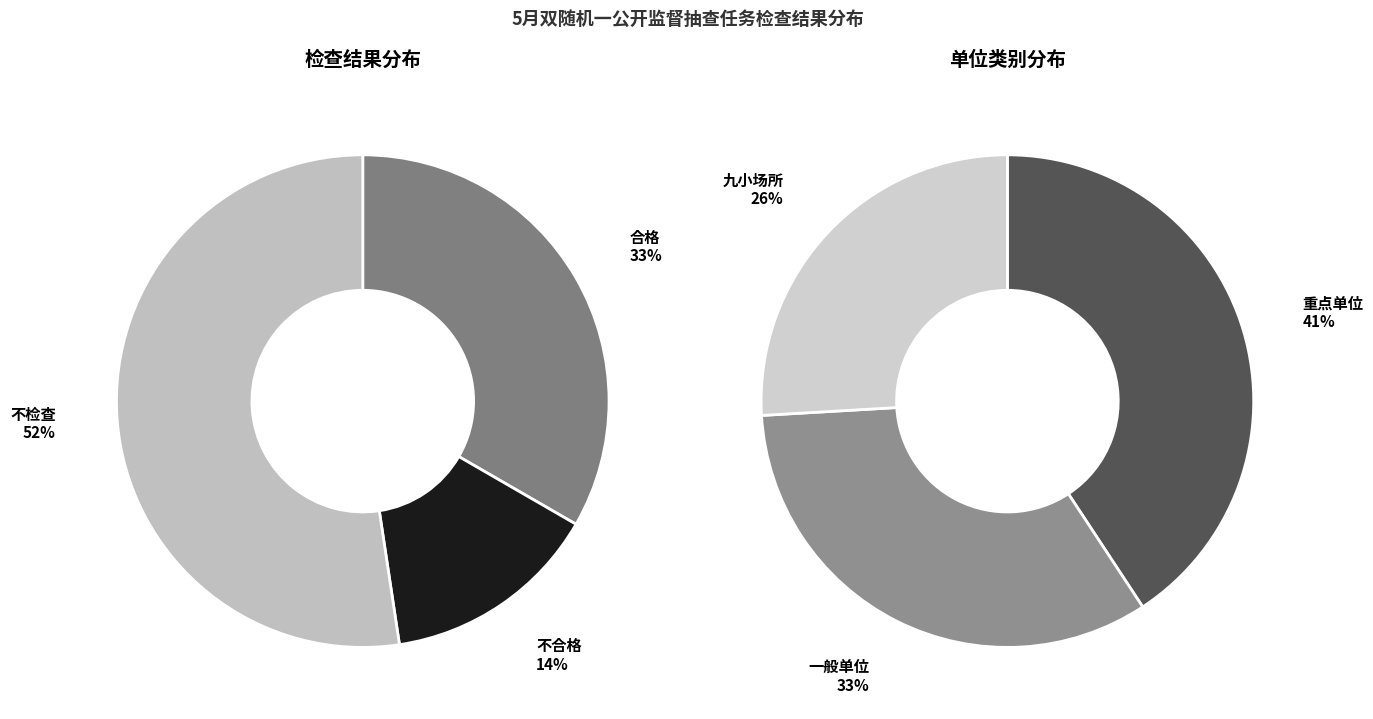

What is the largest slice in the pie chart?

不检查